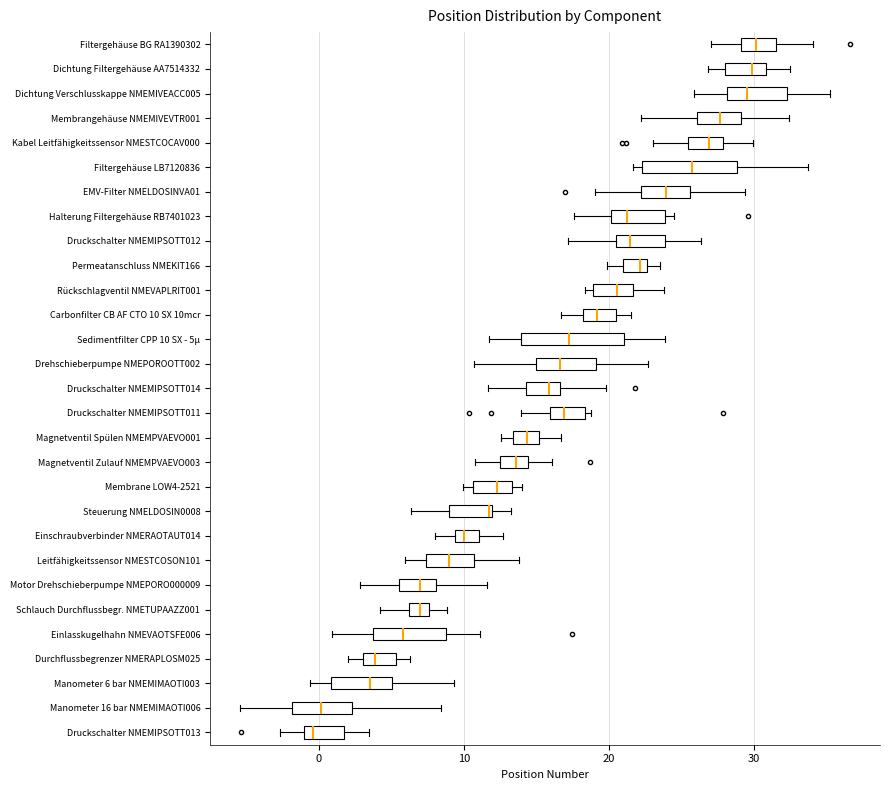

Where does the right whisker of the box for Einlasskugelhahn NMEVAOTSFE006 end on the x-axis? The values are not printed on the chart, so give them approximately, as read against the axis.

11